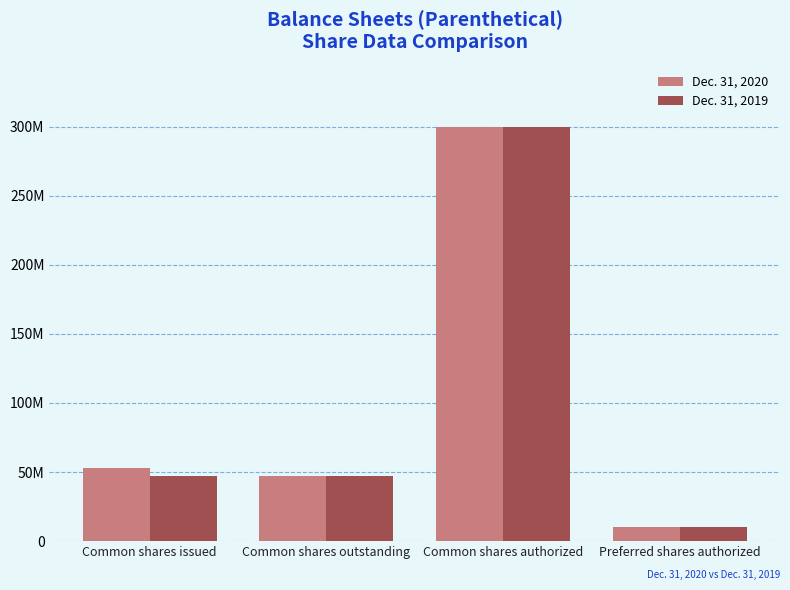

Rank the series at Common shares authorized from highest to lowest value.

Dec. 31, 2020, Dec. 31, 2019